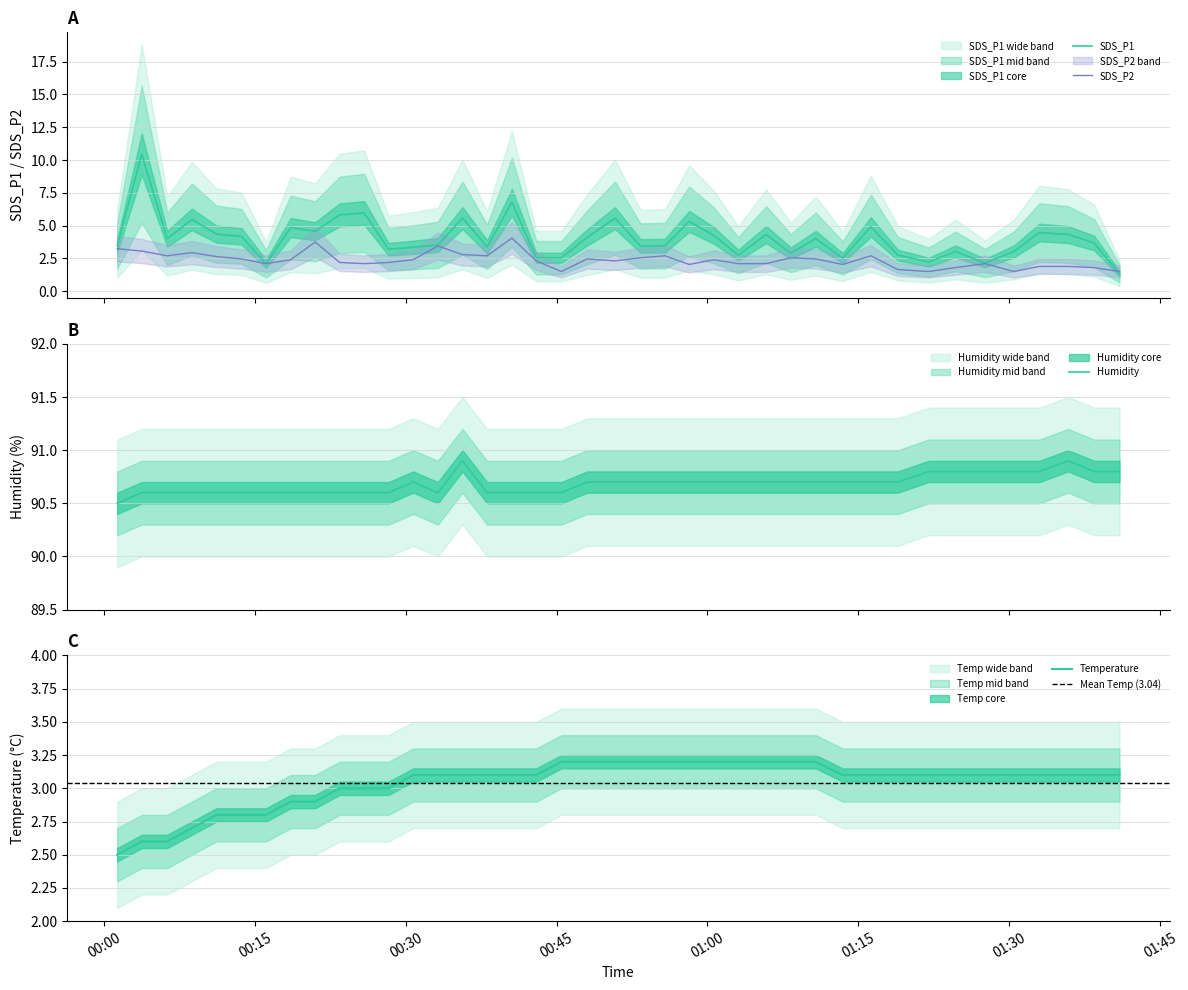

What is the difference between the maximum and minimum values in the SDS_P2 series?

2.6